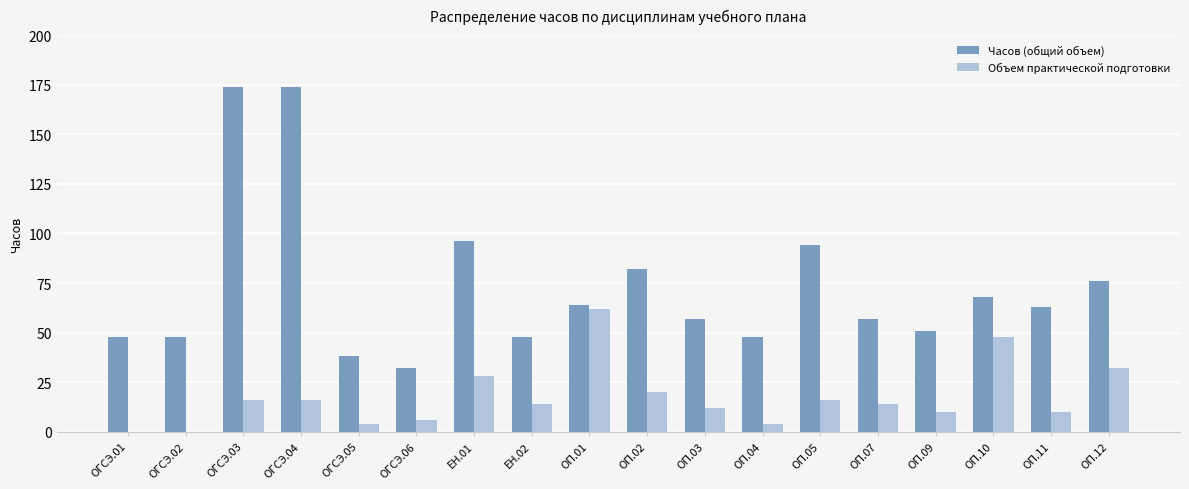

Does the chart contain stacked bars?

No